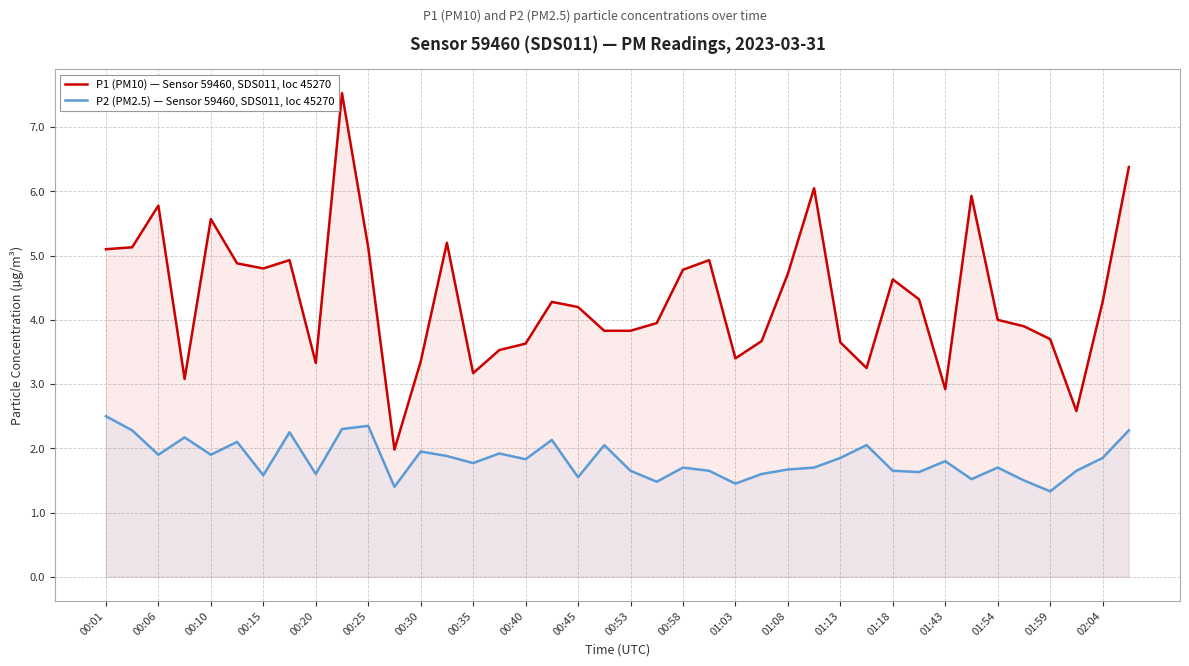

True or false: P2 (PM2.5) — Sensor 59460, SDS011, loc 45270 has a value of 1.1 at 27.

False